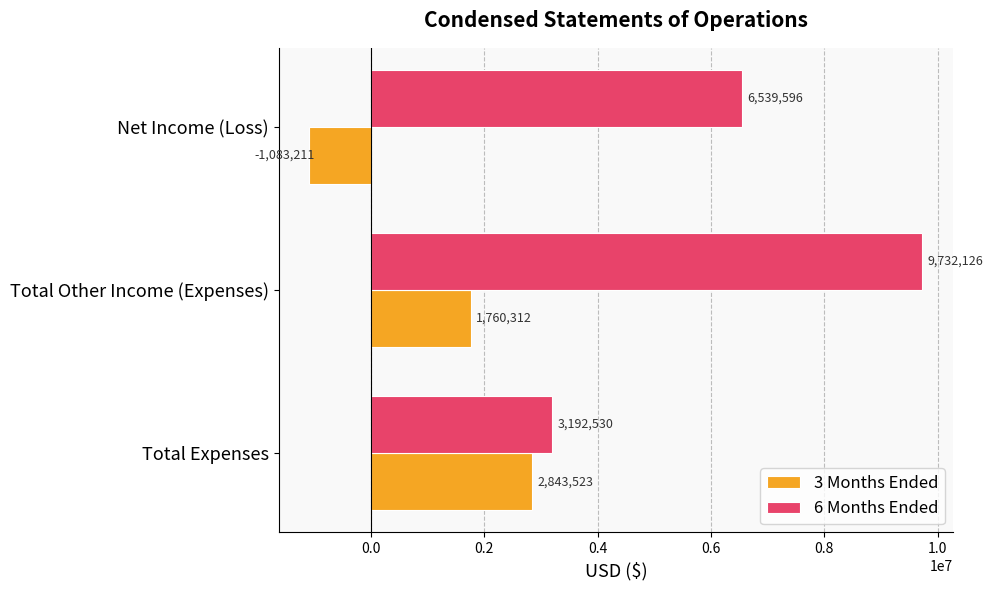

What is the average value of the 3 Months Ended series?

1173541